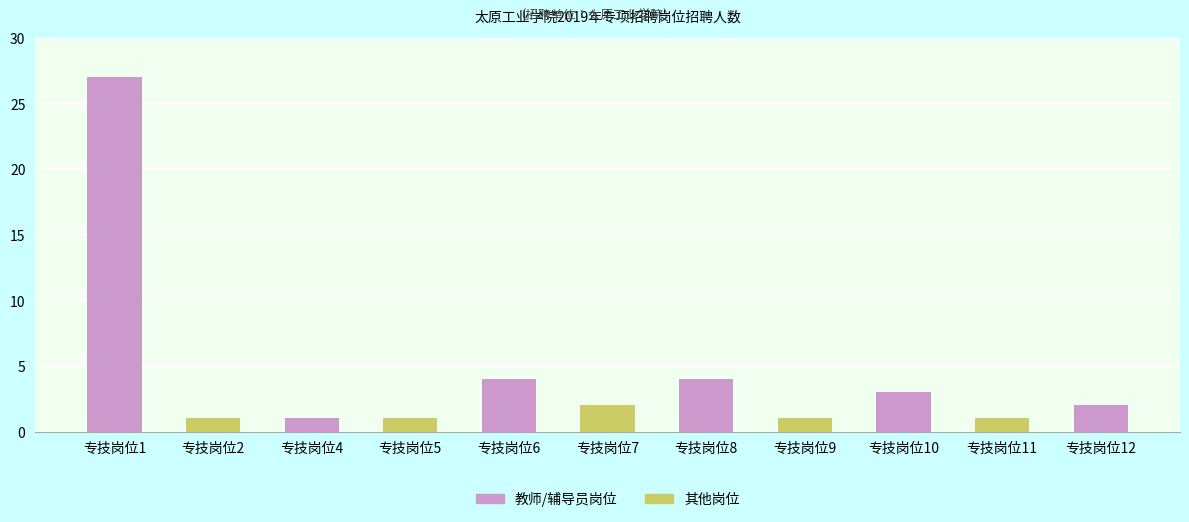

Does the chart contain stacked bars?

No